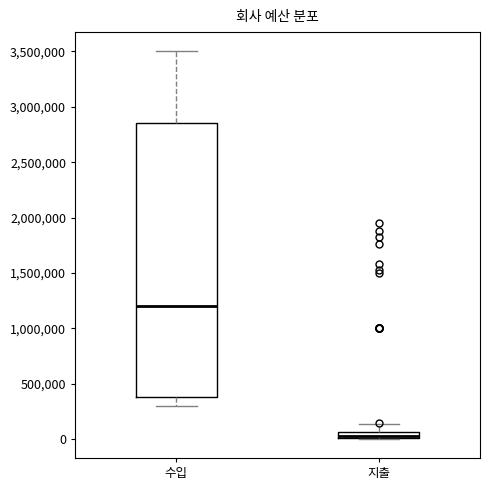

Where does the lower whisker of the box for 수입 end on the y-axis? The values are not printed on the chart, so give them approximately, as read against the axis.

300000